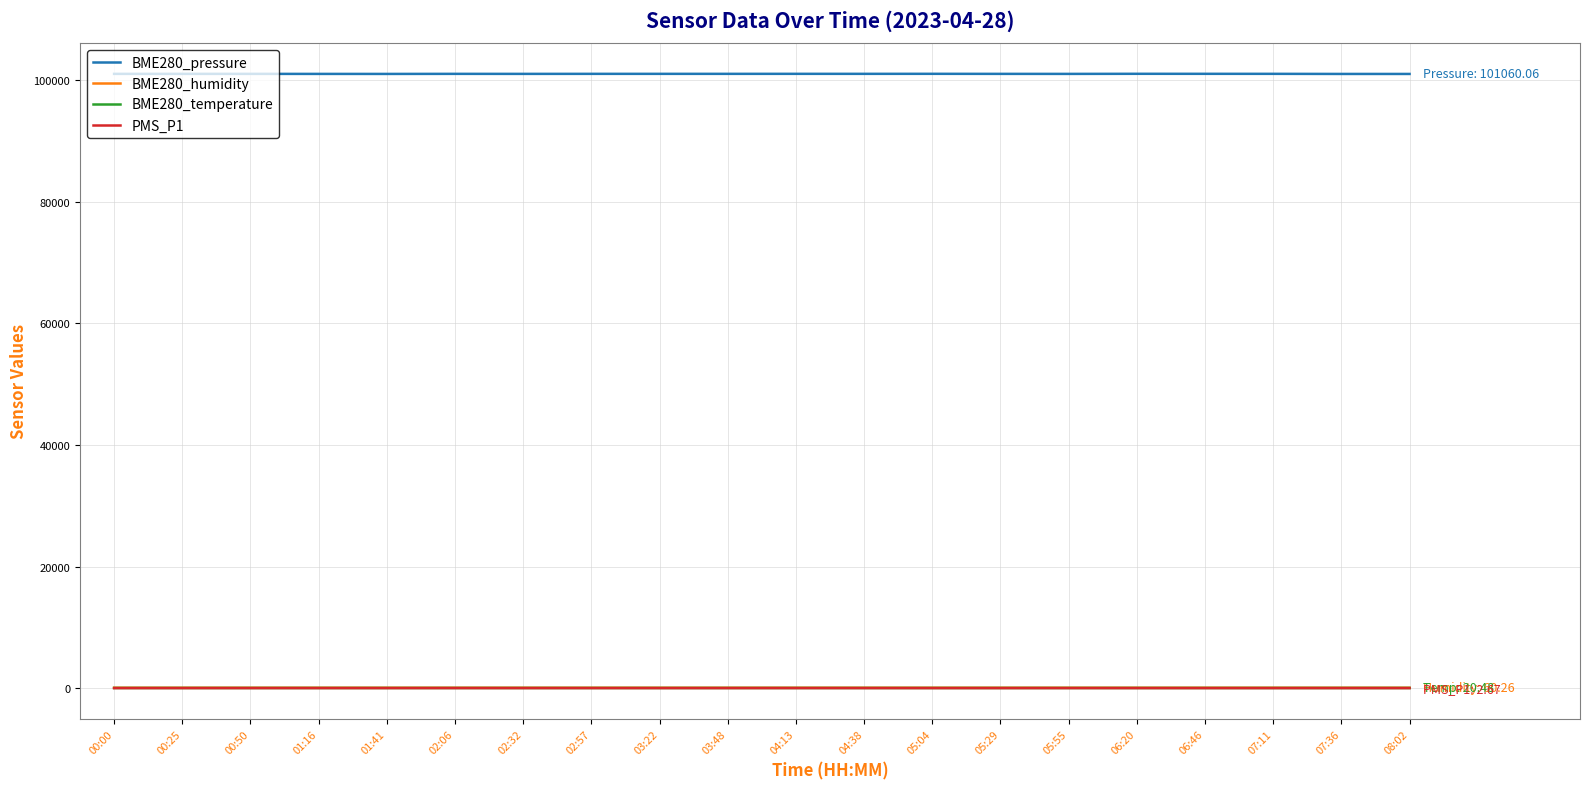

Does the chart have visible grid lines?

Yes